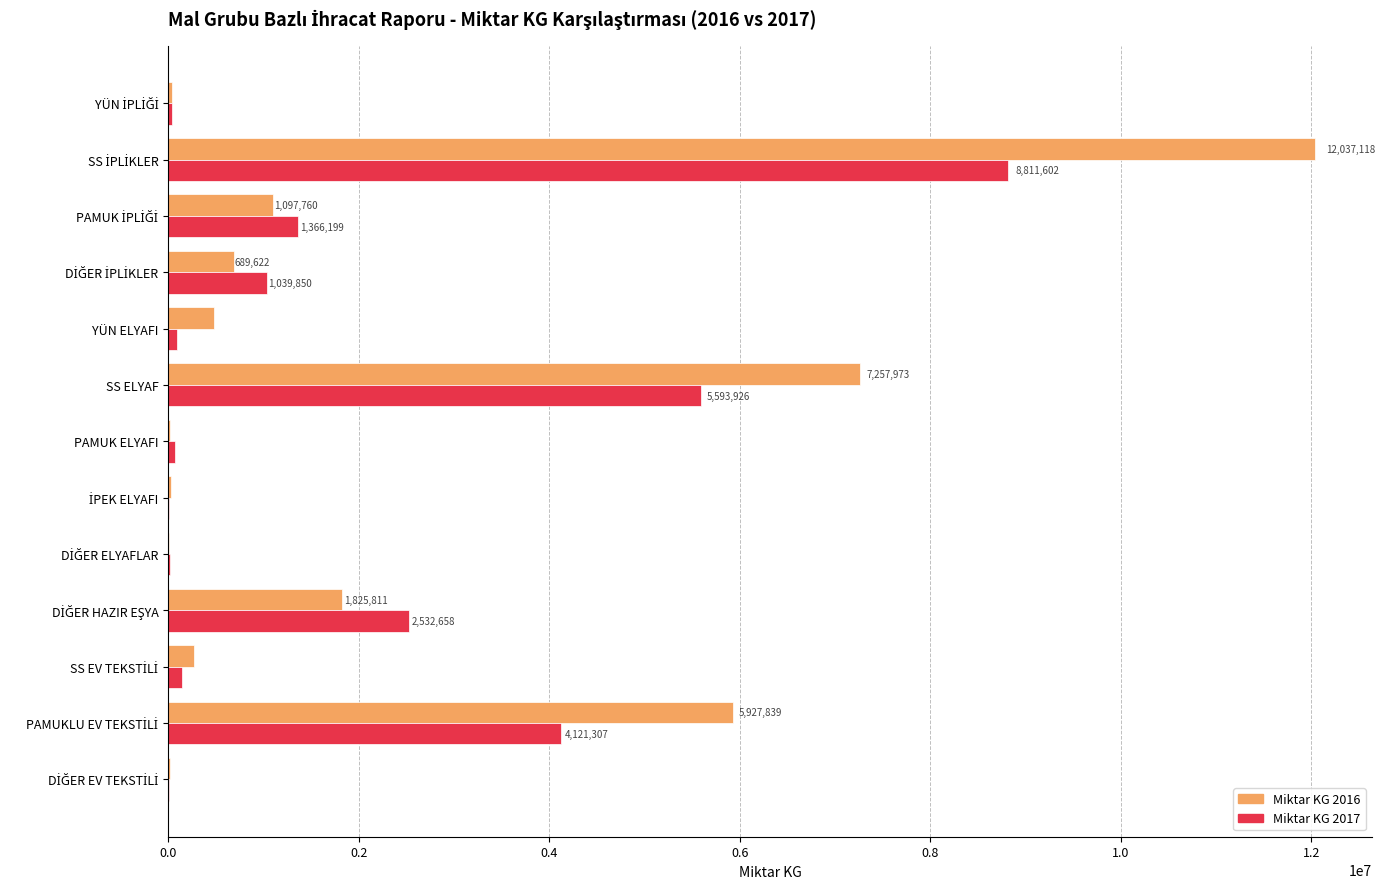

What is the maximum value shown in the chart?

12037118.2